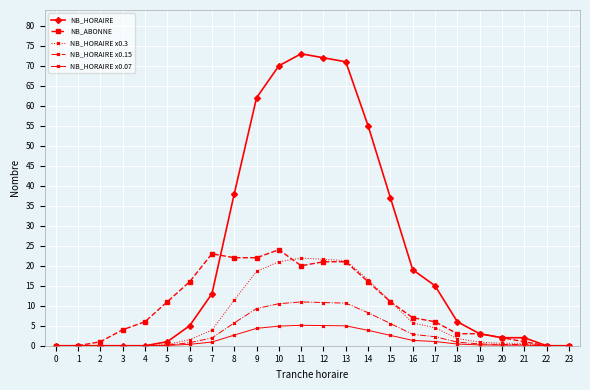

The value of NB_HORAIRE x0.15 at 9 is 4.2. True or false?

False